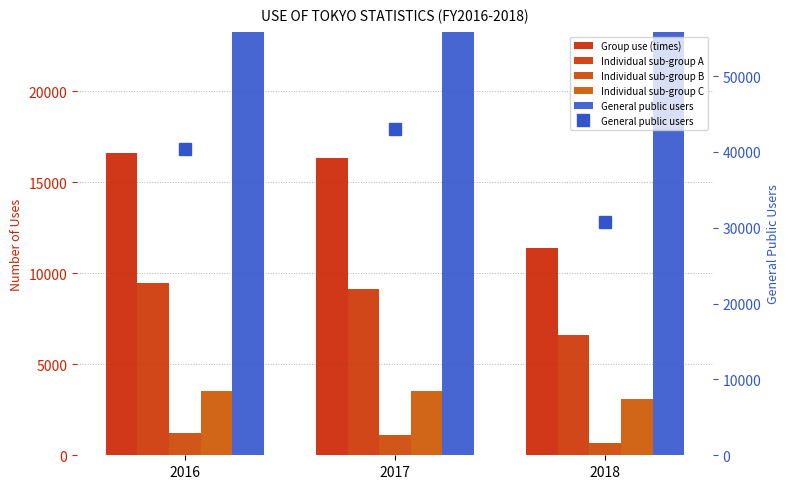

Rank the series at 2016 from lowest to highest value.

Individual sub-group B, Individual sub-group C, Individual sub-group A, Group use (times), General public users